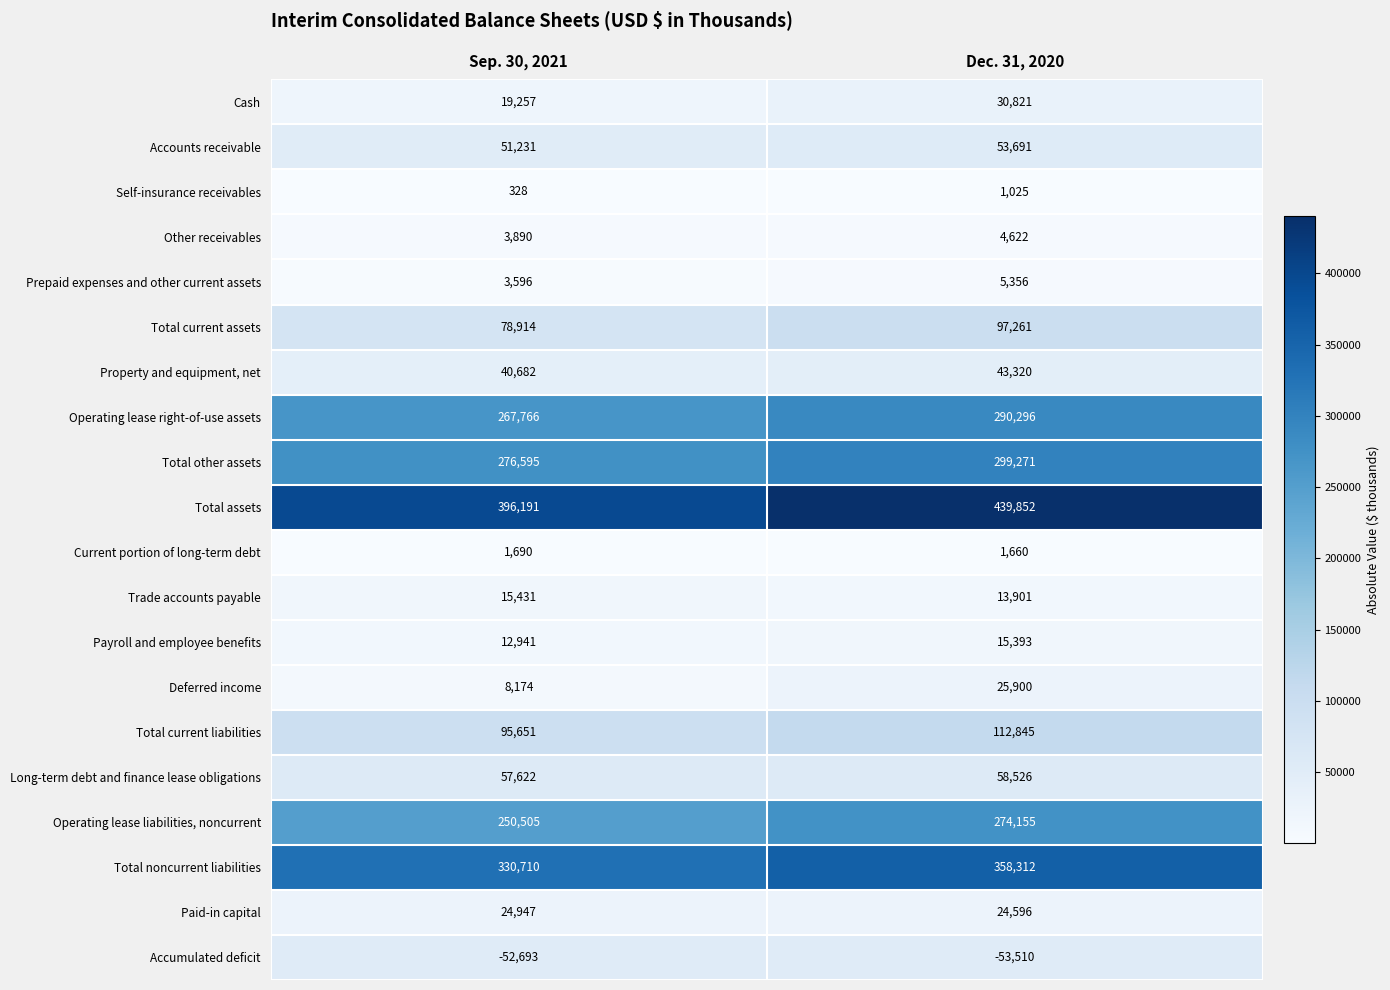

What is the smallest value displayed?

-53510